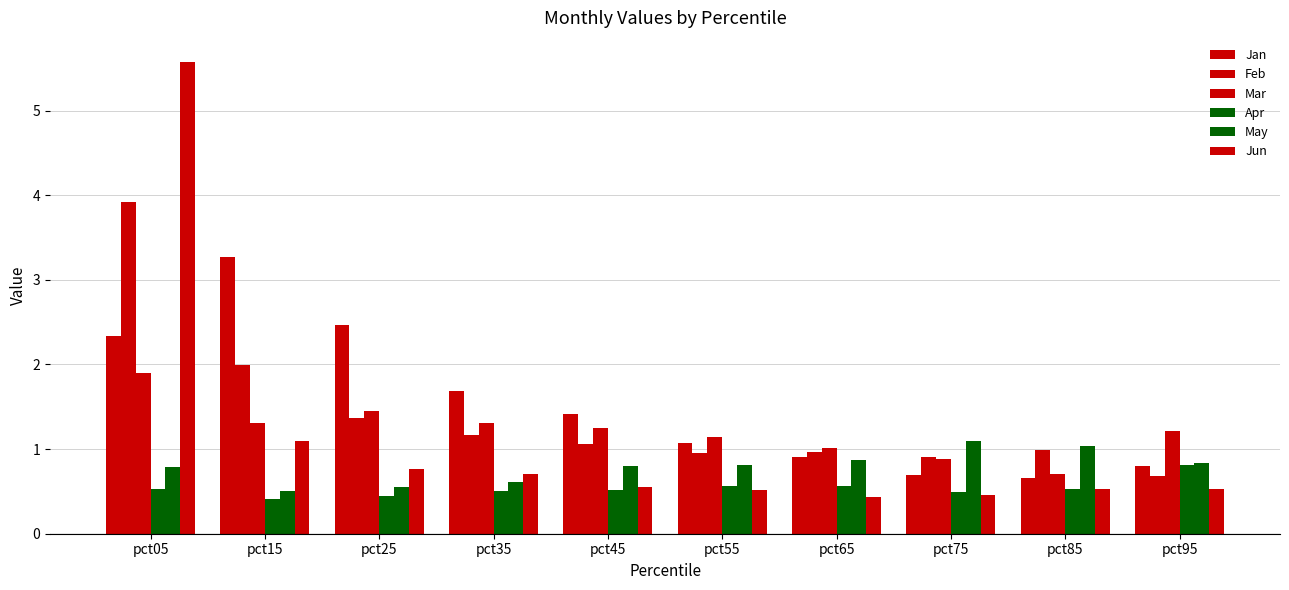

Are the bars grouped side by side (vs. stacked)?

Yes